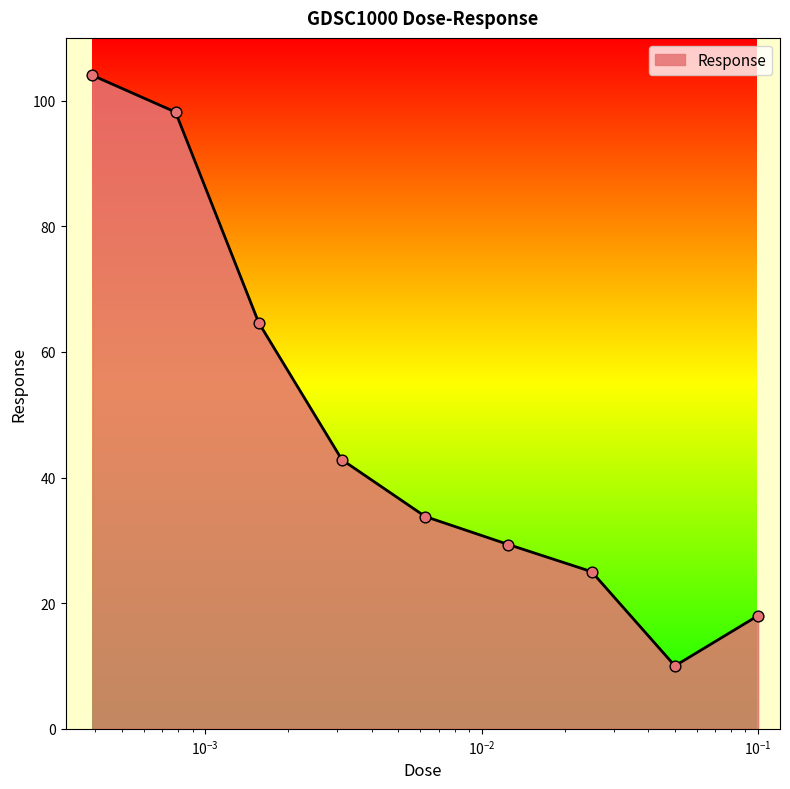

What is the minimum value shown in the chart?

10.0